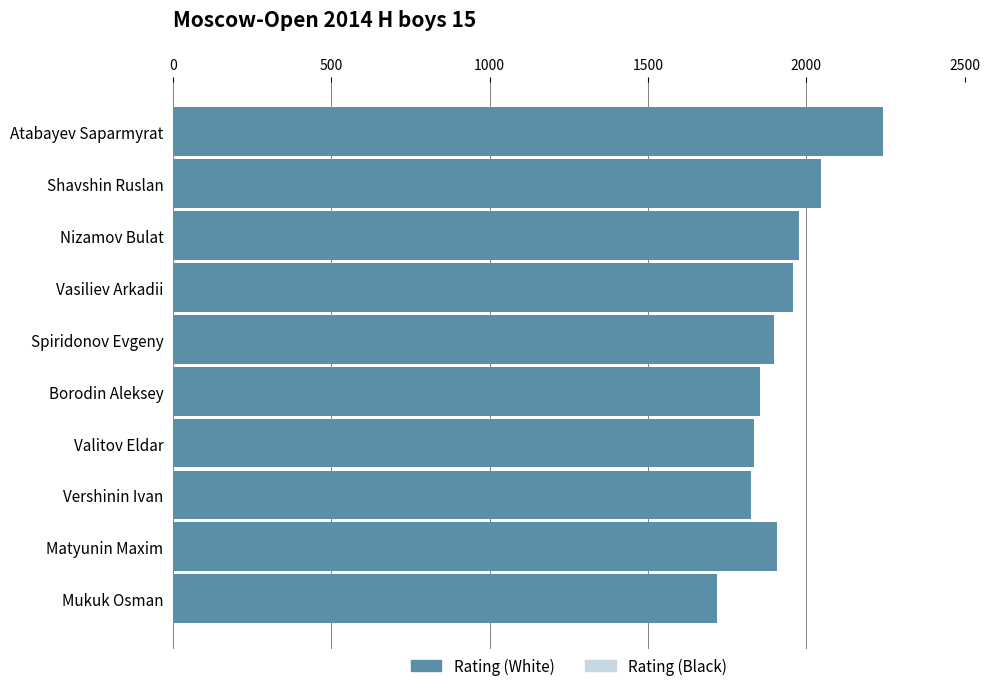

Does the chart contain any negative values?

No